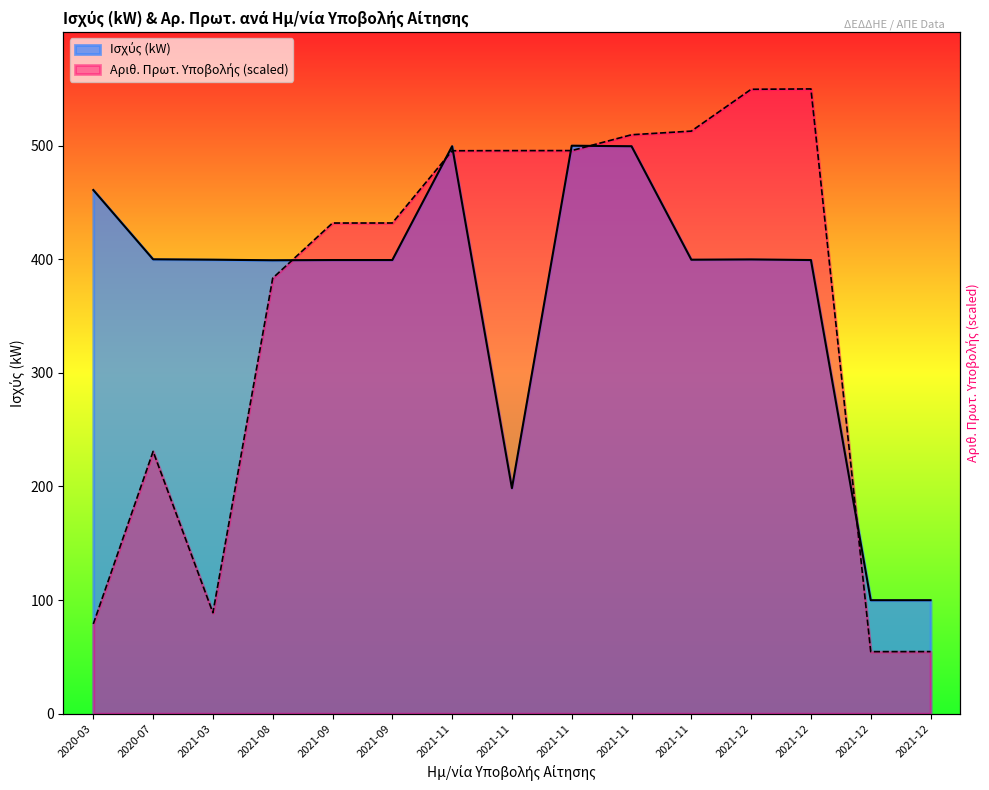

List the series in order of their overall mean, highest first.

Ισχύς (kW), Αριθ. Πρωτ. Υποβολής Αίτησης